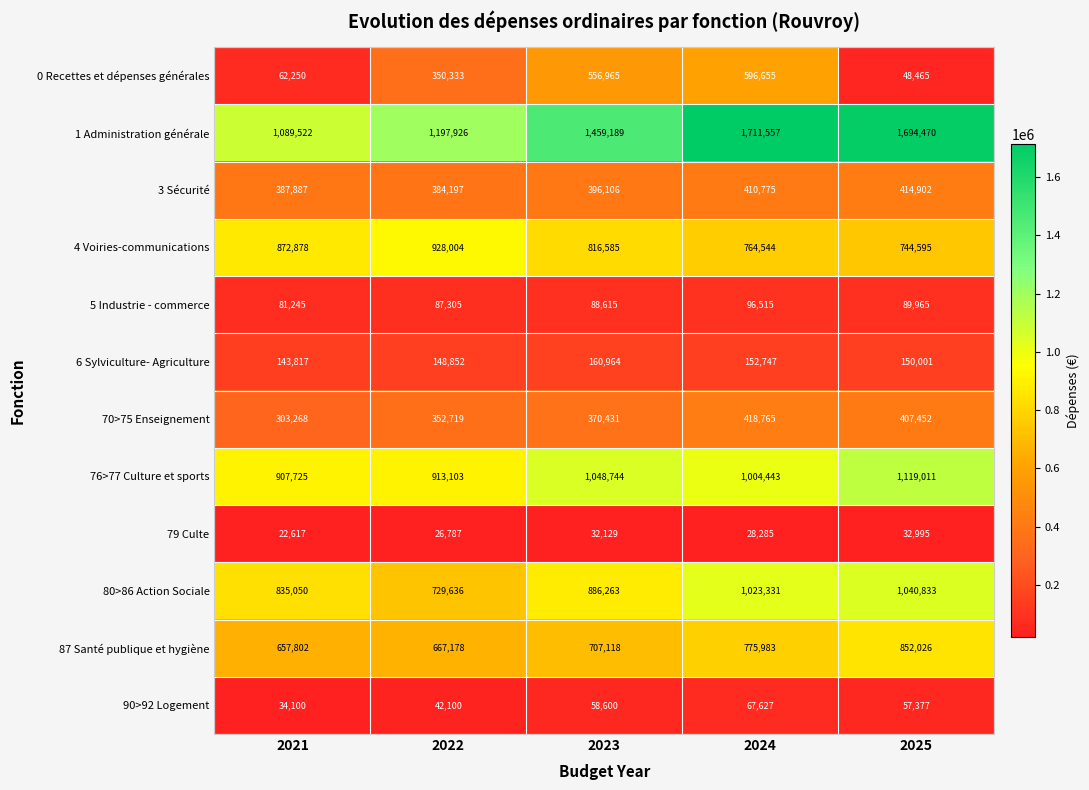

At which category is the sum across all series the highest?

2024